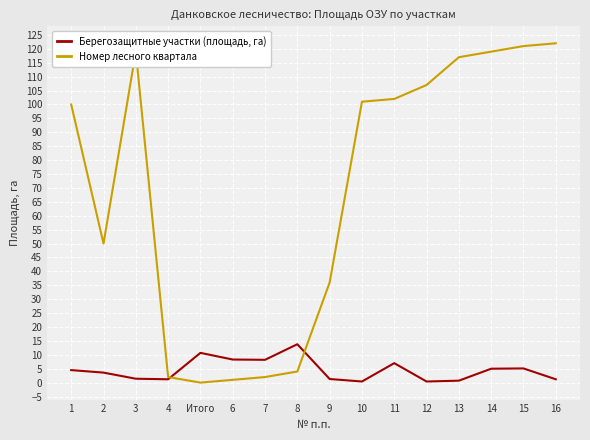

The Берегозащитные участки (площадь, га) series shows 5.1 at 15. True or false?

True